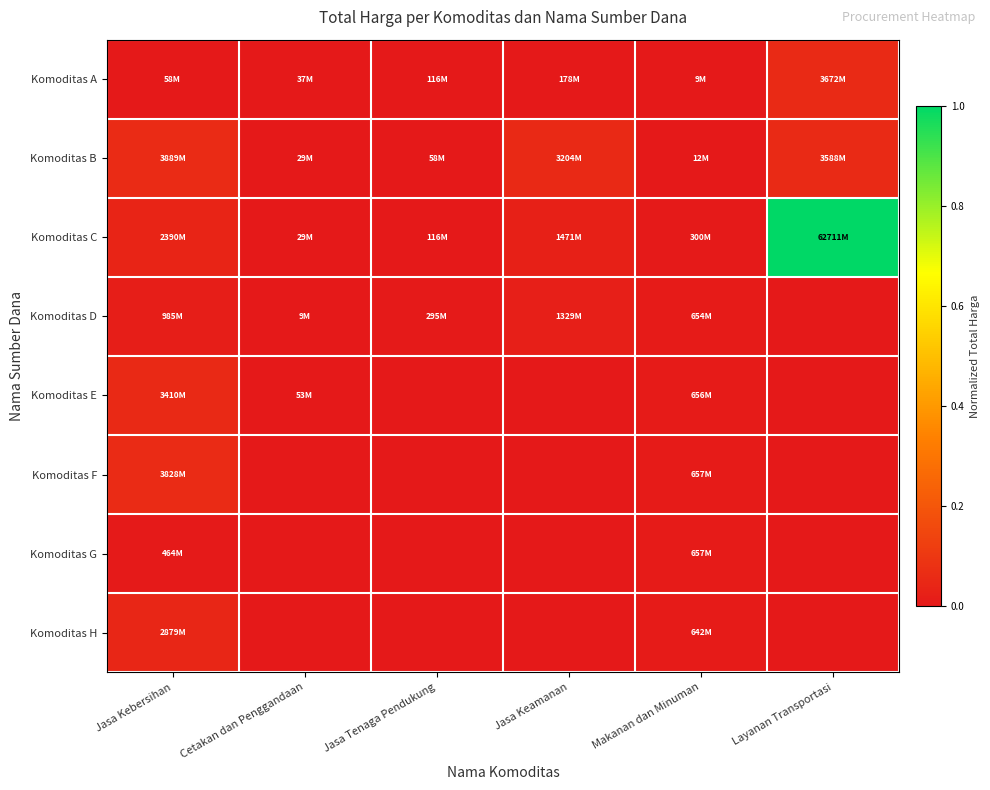

Rank the series at Jasa Kebersihan from highest to lowest value.

Komoditas B, Komoditas F, Komoditas E, Komoditas H, Komoditas C, Komoditas D, Komoditas G, Komoditas A